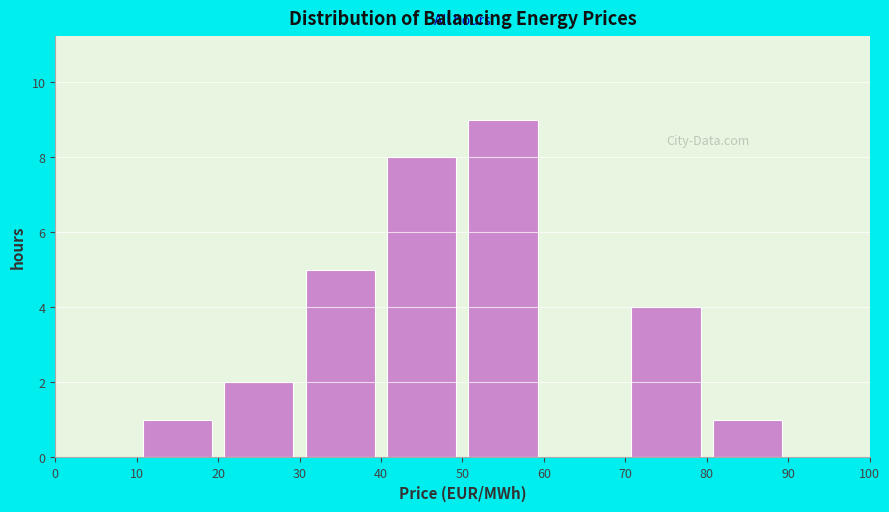

Over which range of the x-axis is the bar tallest?

50 to 60